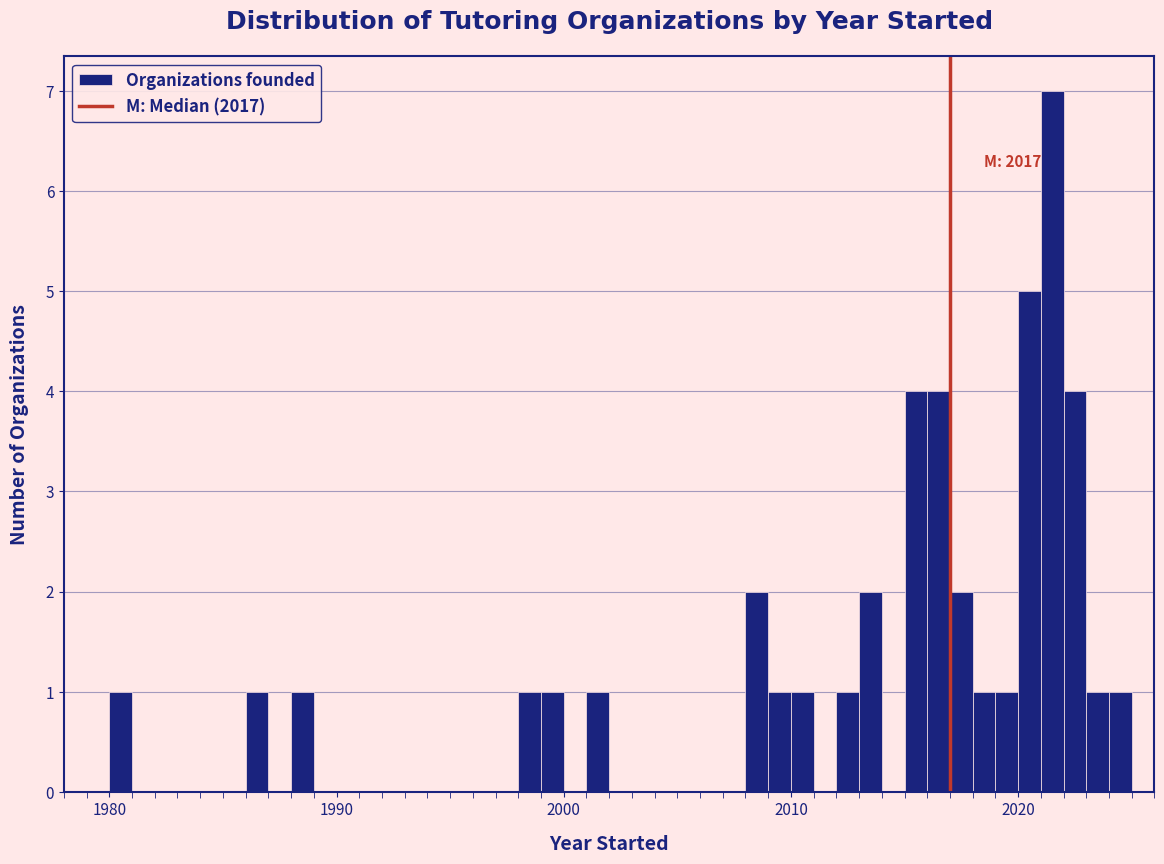

Read against the x-axis, roughly where is the centre of the tallest bar?

2022